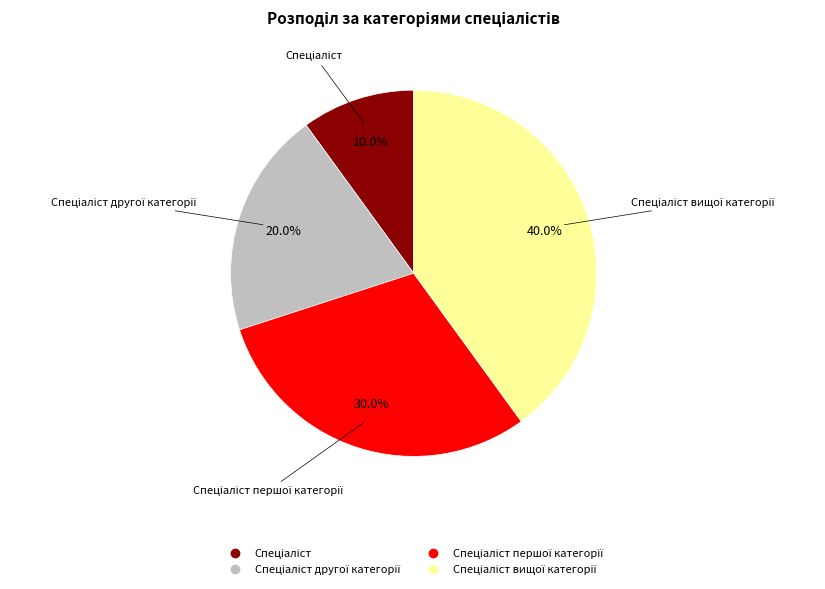

Is there any slice that represents more than half of the pie?

No